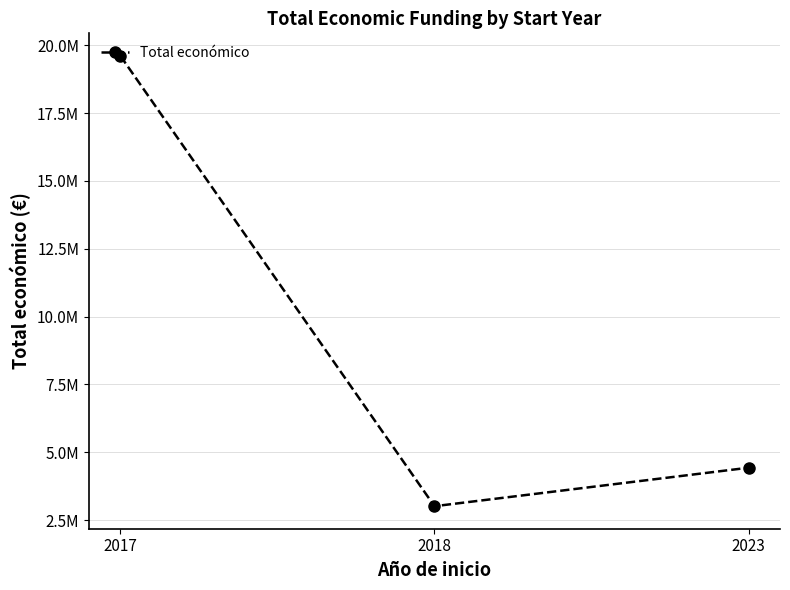

Does the chart have visible grid lines?

Yes